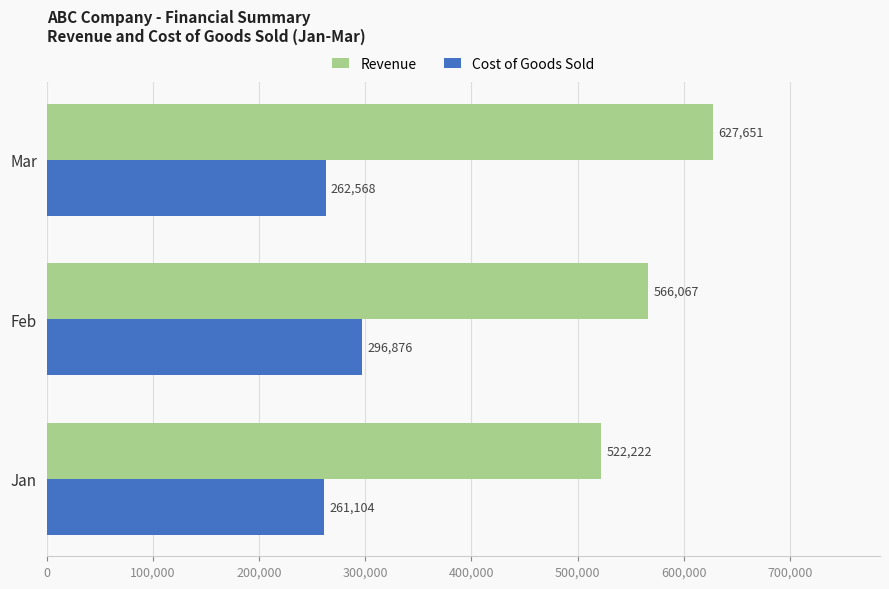

What is the minimum value for Cost of Goods Sold?

261104